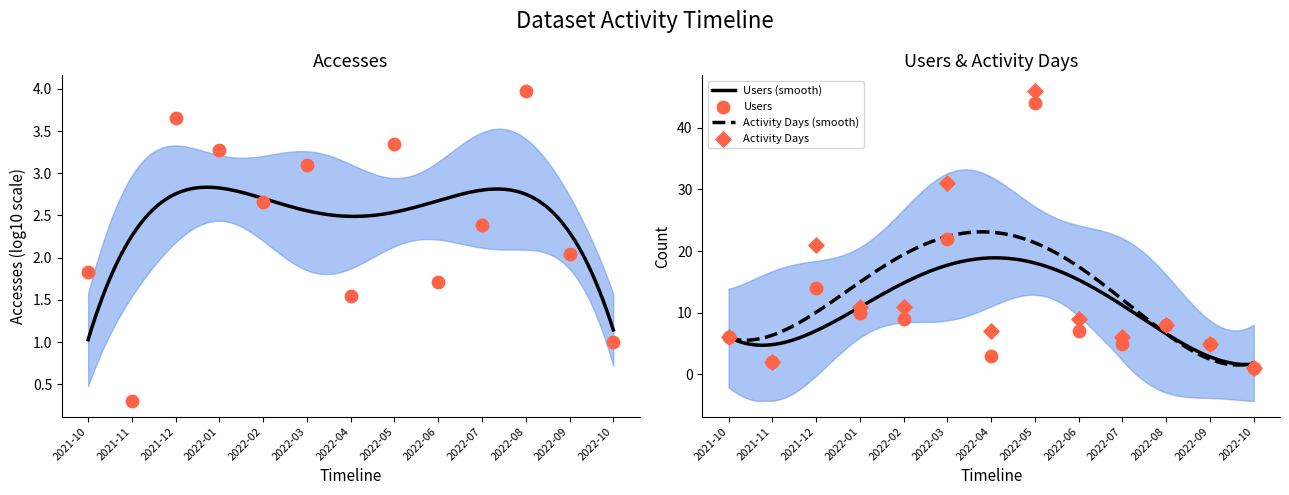

At how many categories does at least one series exceed 21?

2